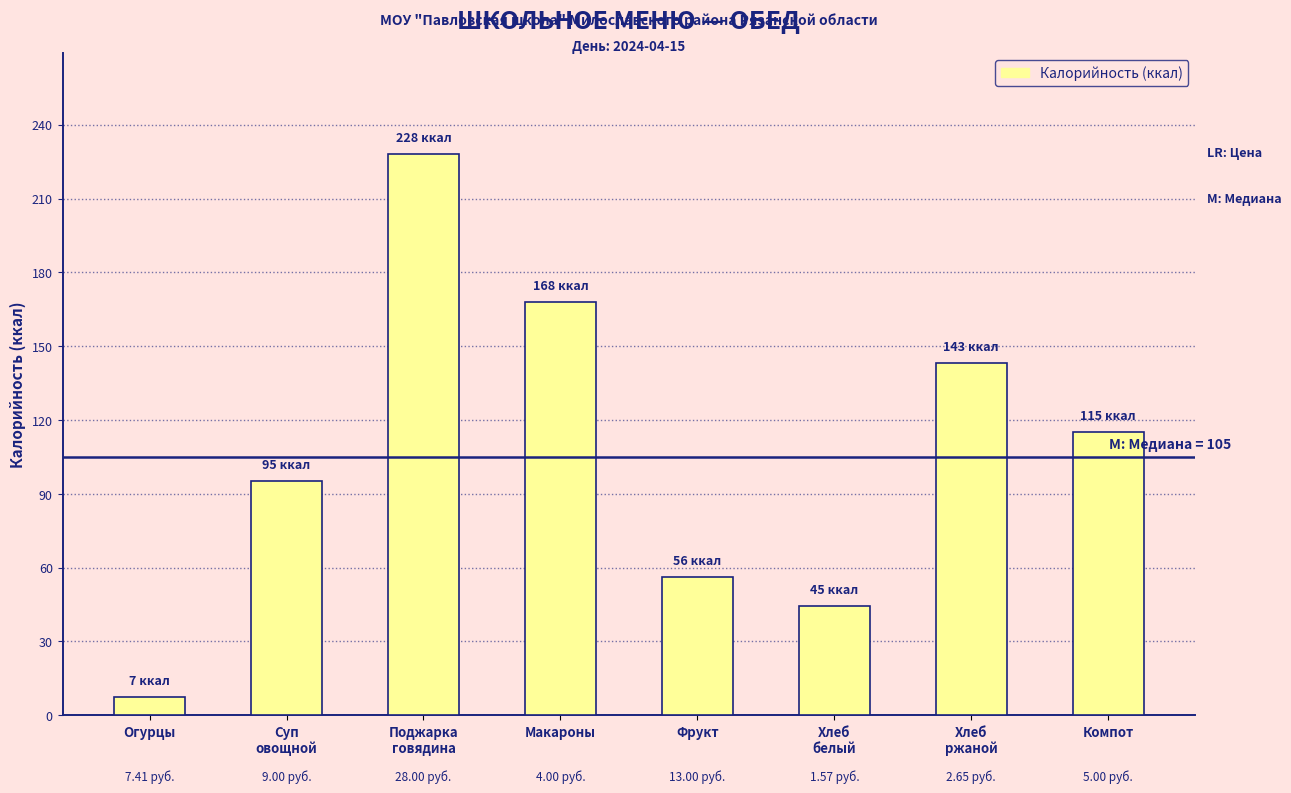

What is the ratio of the value at Компот to the value at Суп
овощной?

1.2